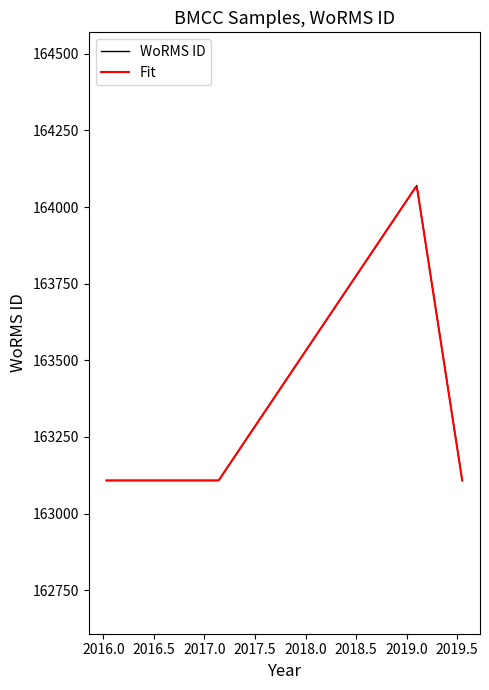

What is the label of the 4th point from the right?

2016-01-09